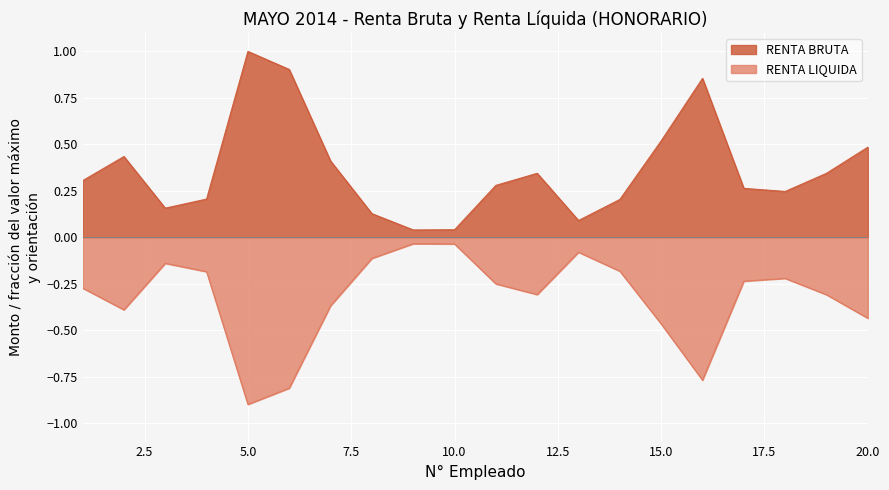

What value does the RENTA LIQUIDA series have at 11?

-0.3